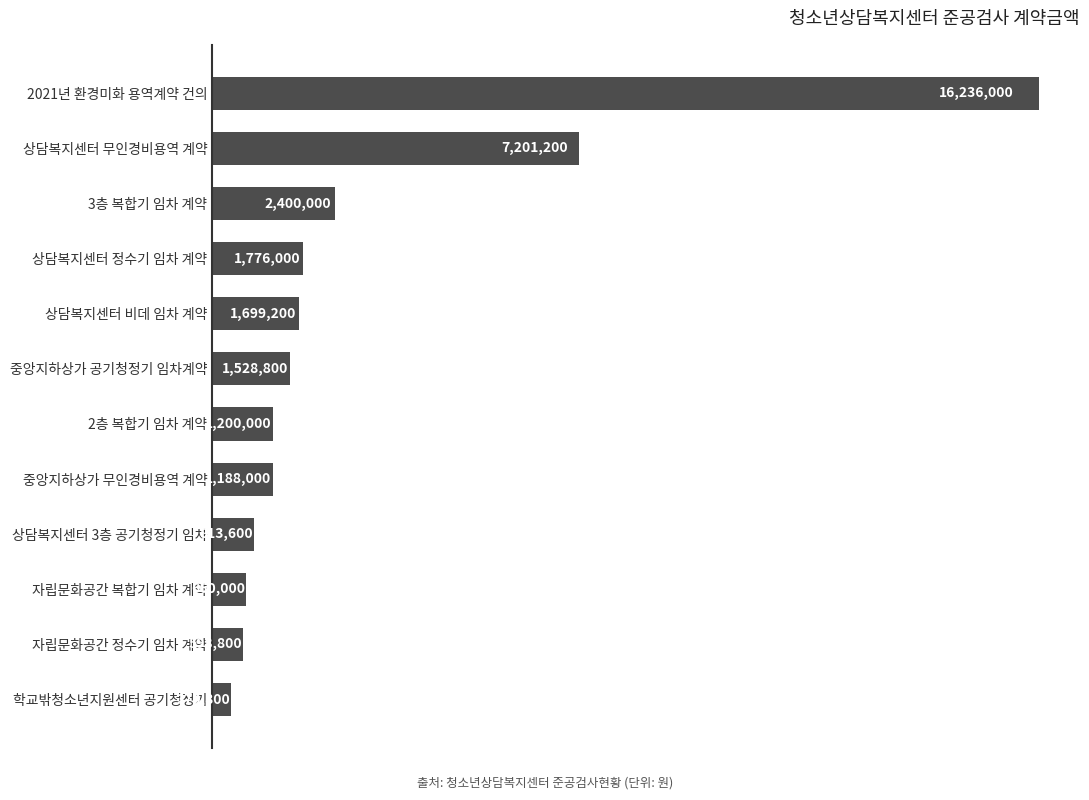

What is the sum of all values?

35672400